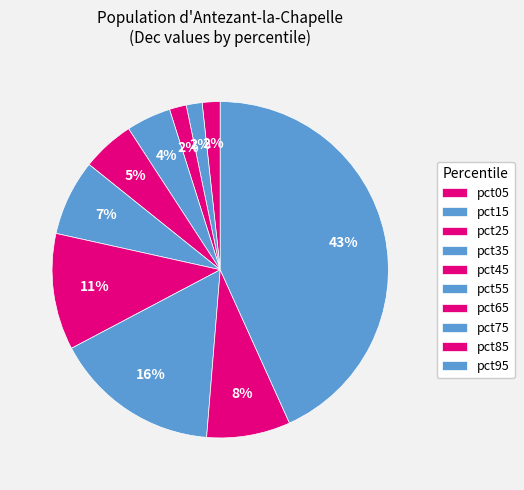

Count the number of slices in the pie.

10